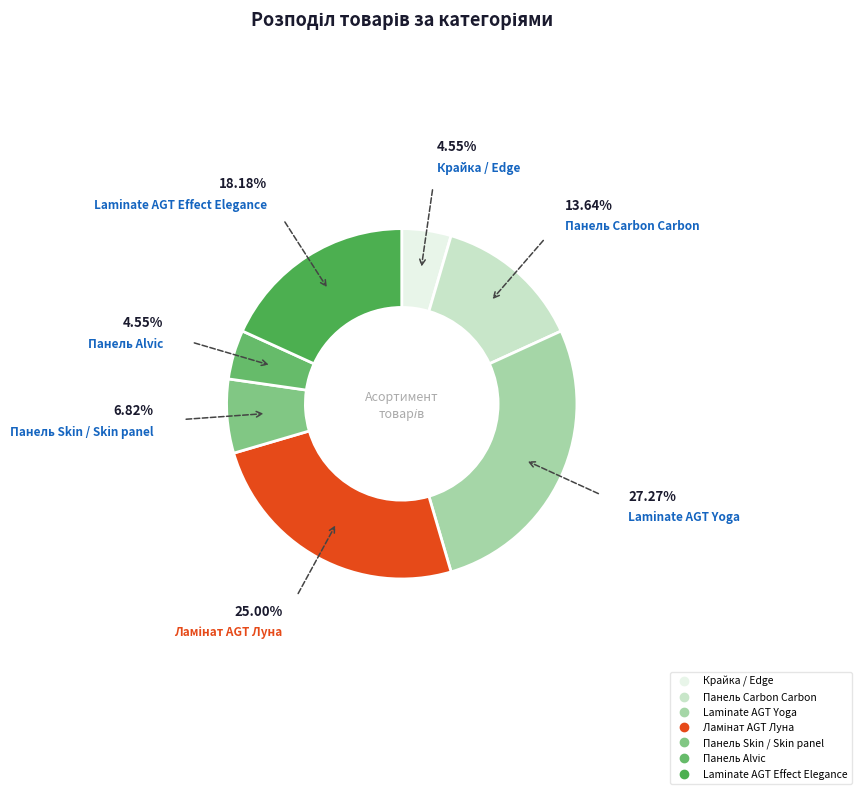

Is there a majority slice in this chart?

No